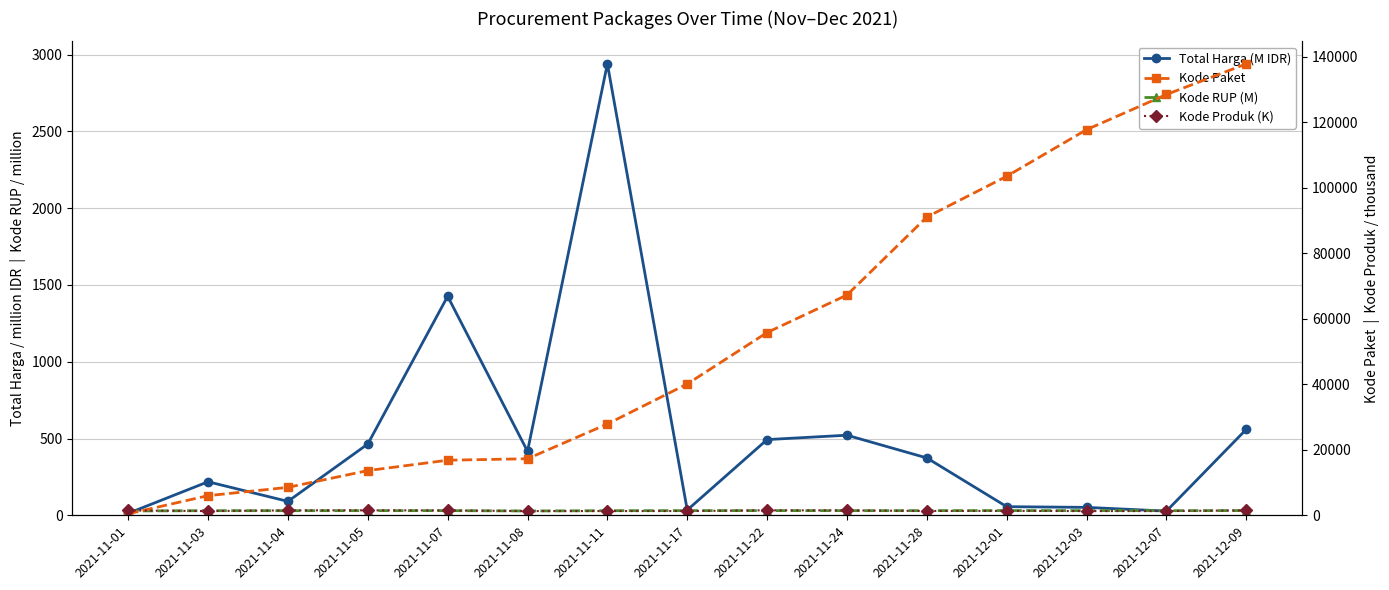

Read the Kode Paket value at 2021-11-17.

40112.0